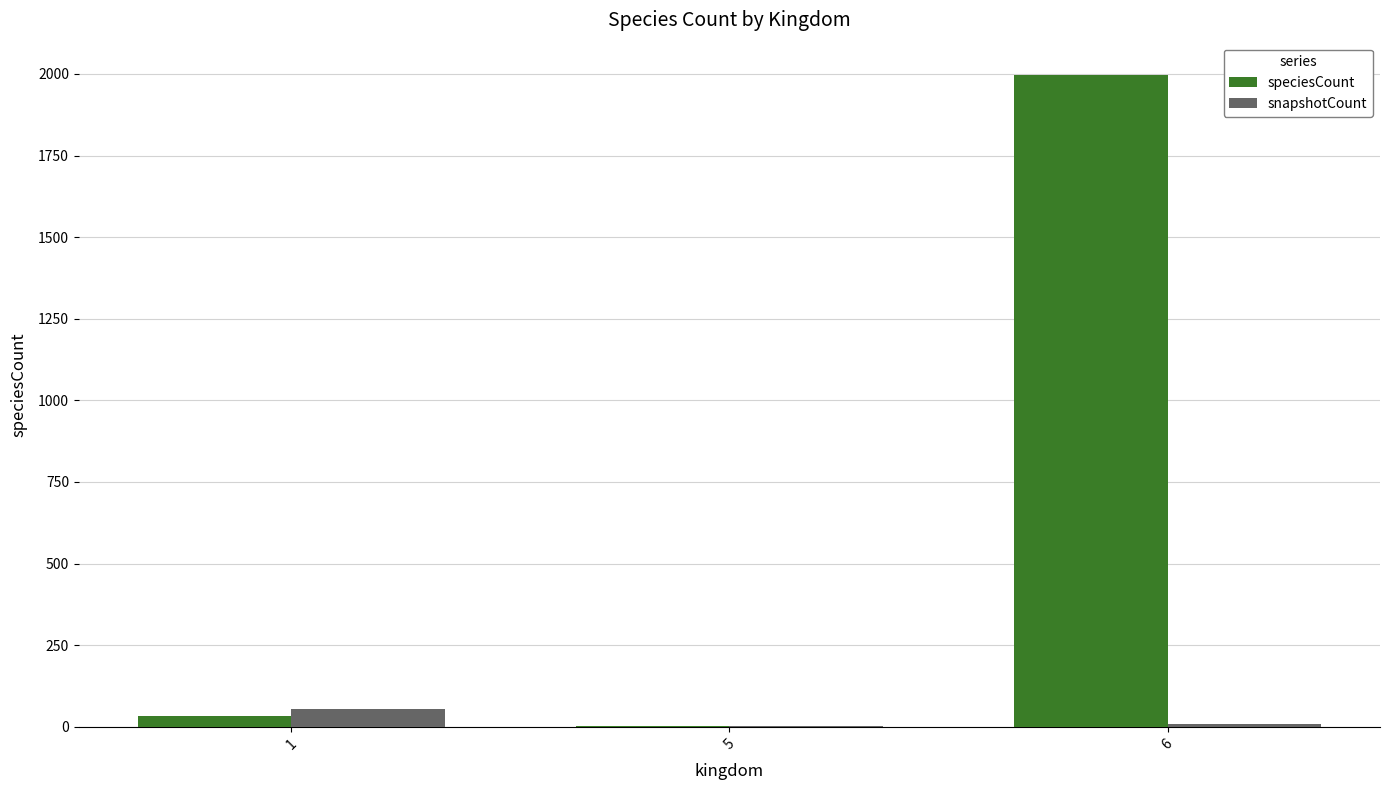

At which category is the sum across all series the highest?

6